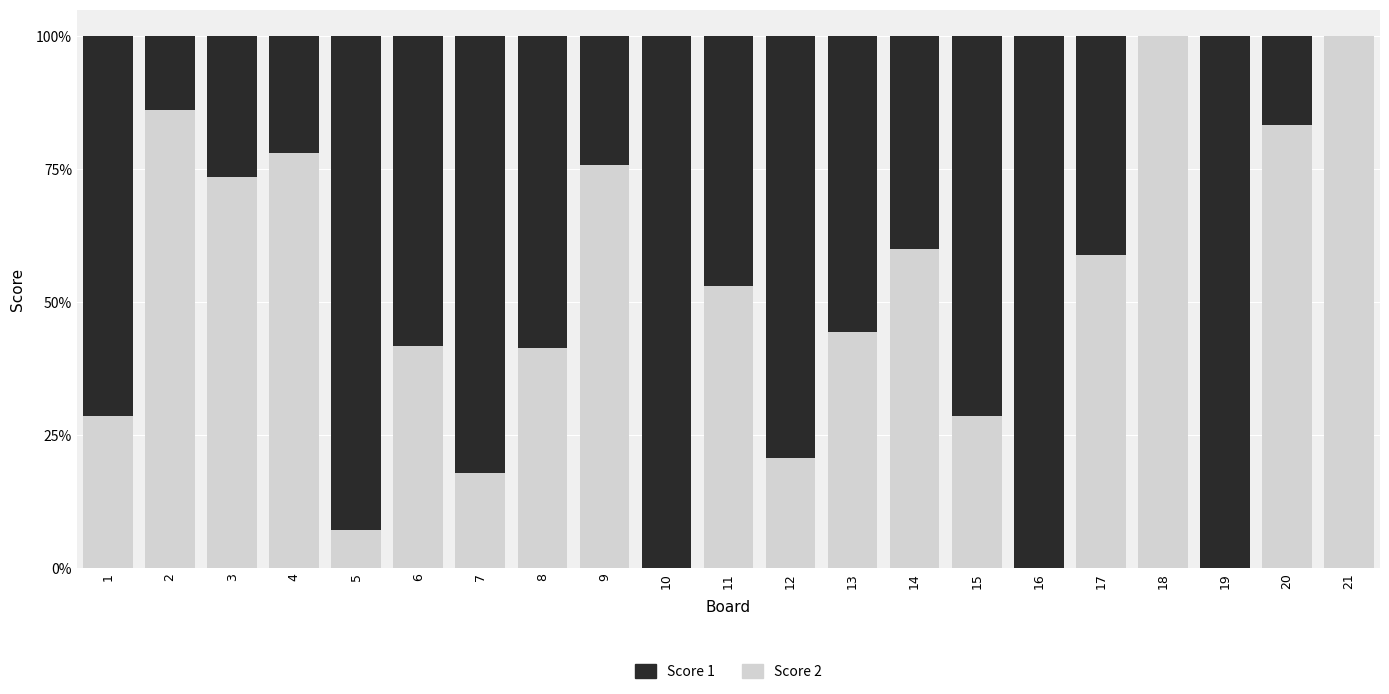

Which series has the widest spread of values?

Score 2